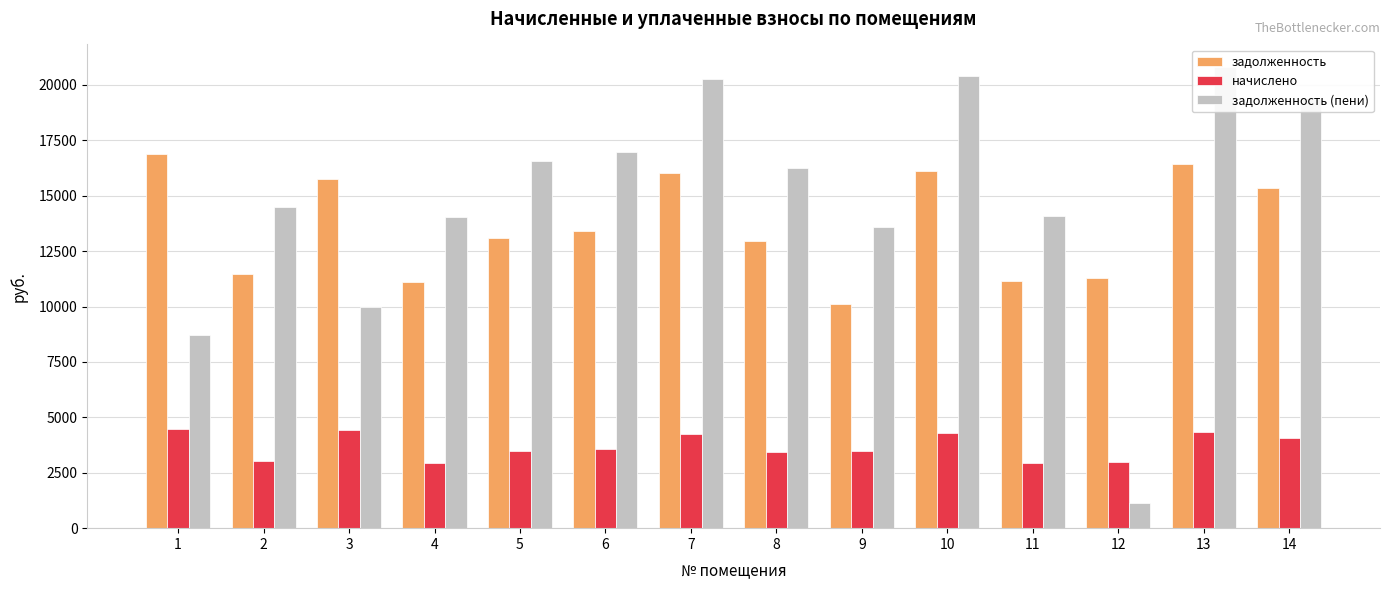

Which category has the lowest value in the задолженность series?

9